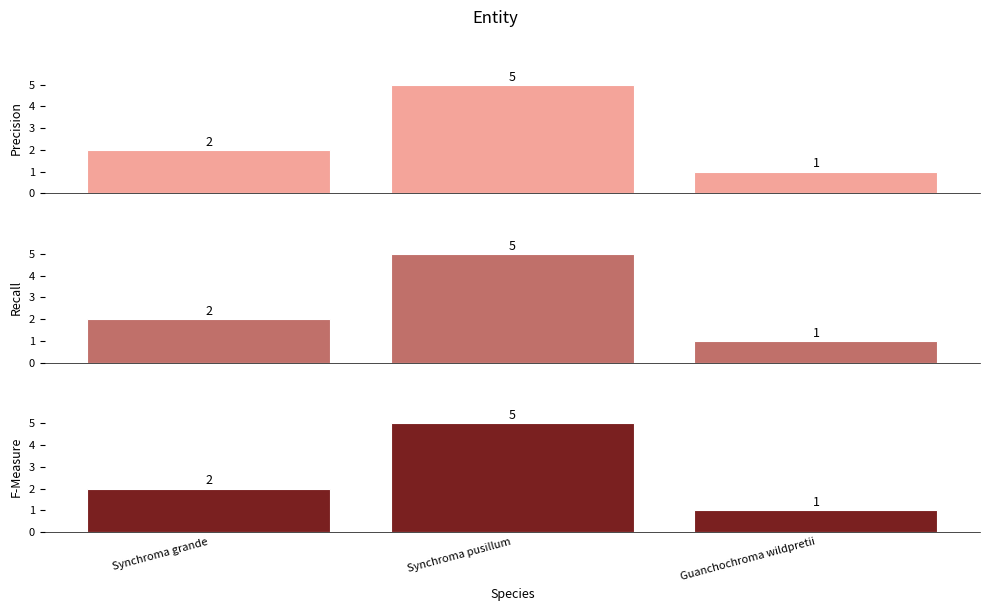

What is the average value of the Recall series?

3